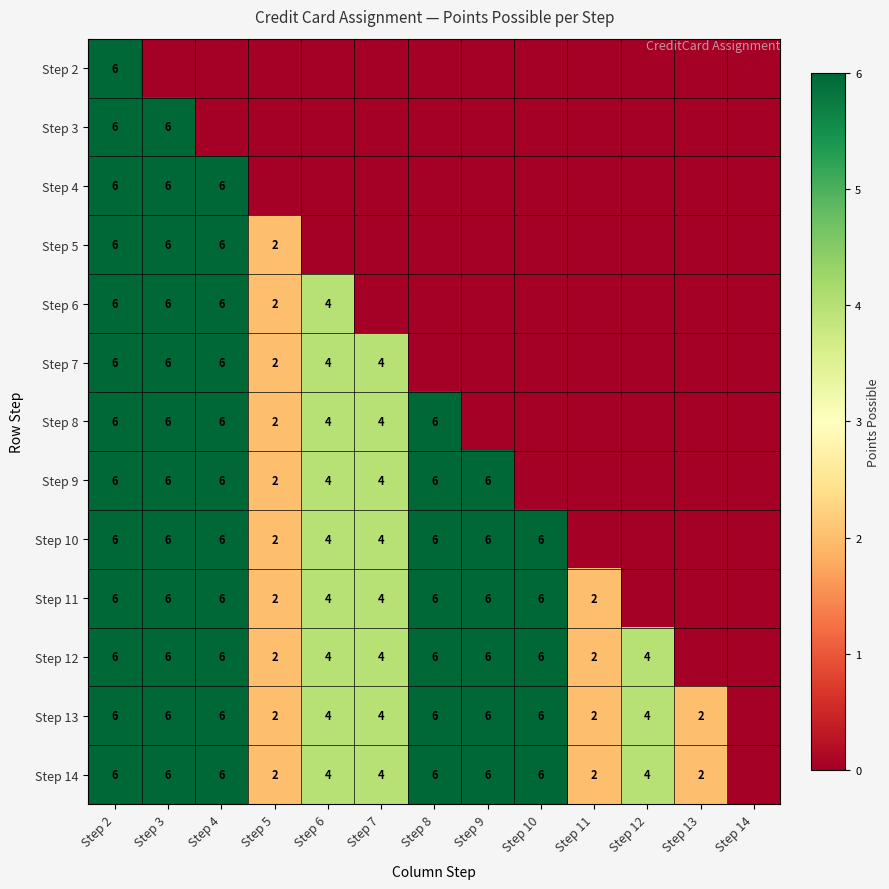

Count the number of categories in the chart.

13